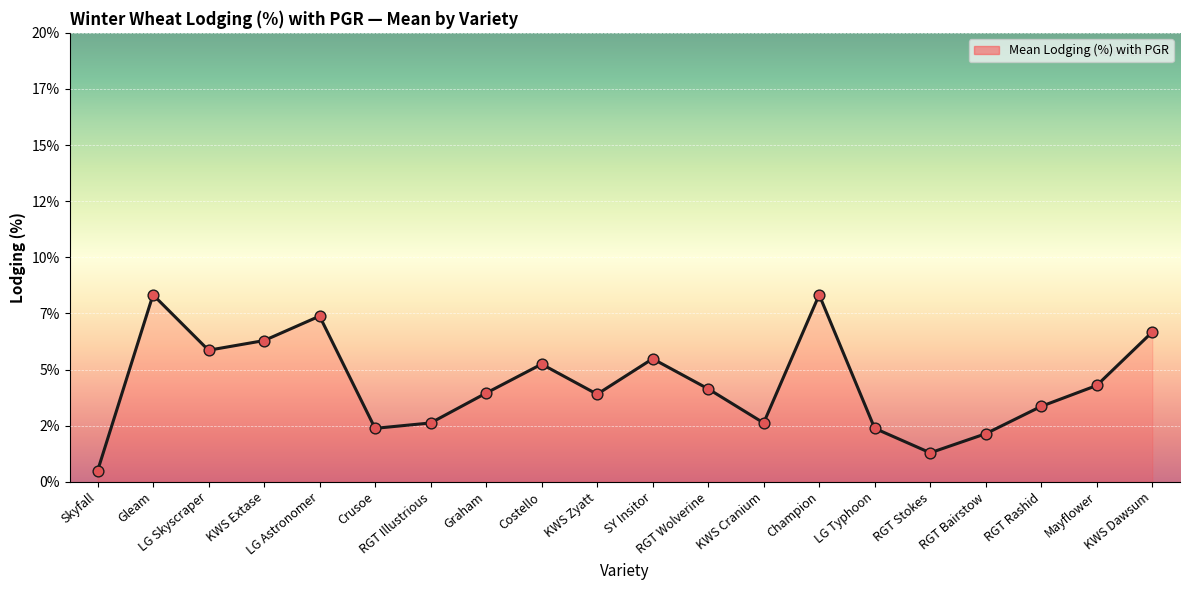

Which has a higher value, RGT Rashid or Skyfall?

RGT Rashid